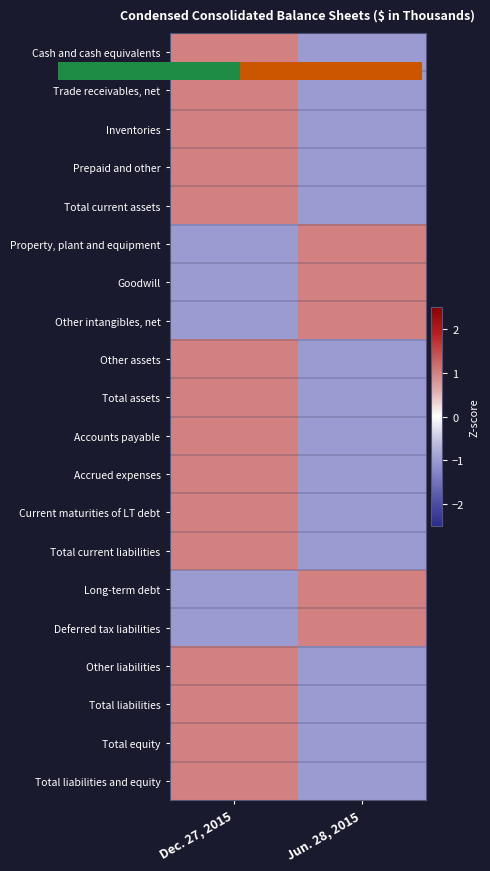

Is the value of Total assets at Jun. 28, 2015 greater than the value of Total current assets at Jun. 28, 2015?

No